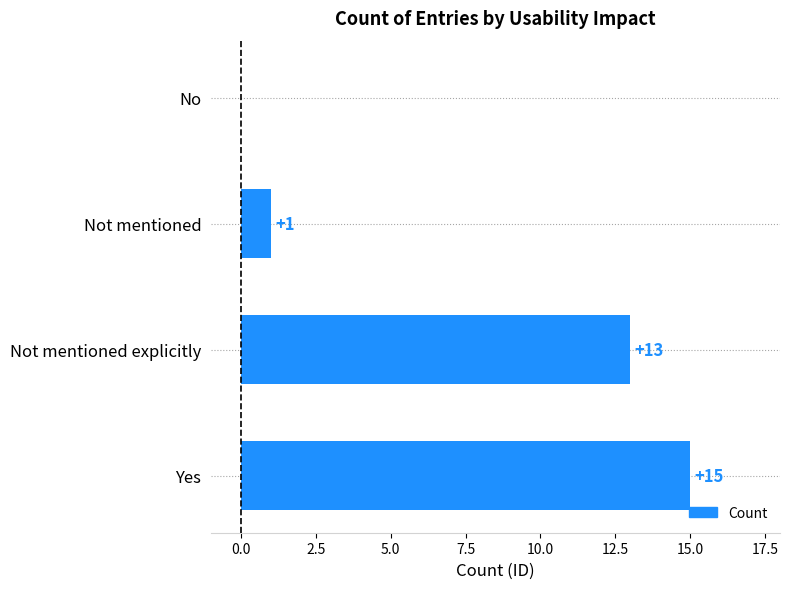

What is the approximate value at Yes?

15